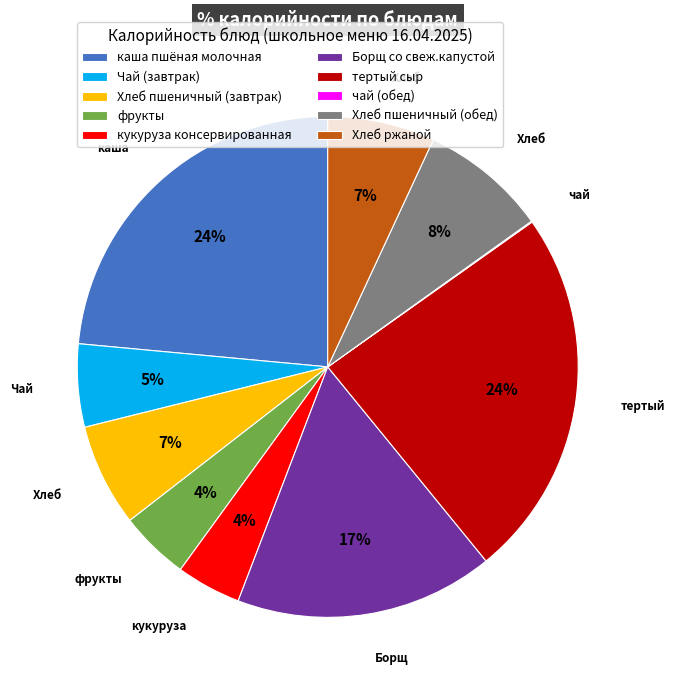

Which has a higher value, Чай (завтрак) or фрукты?

Чай (завтрак)